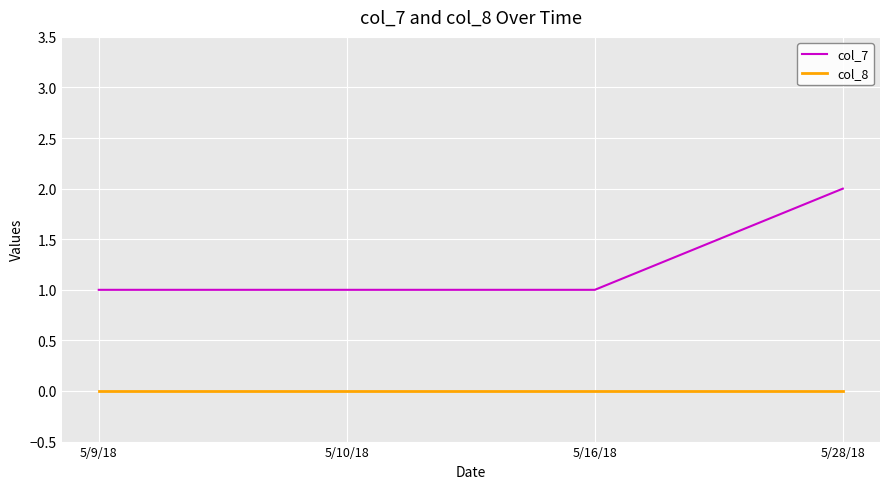

List the series in order of their peak value, highest first.

col_7, col_8